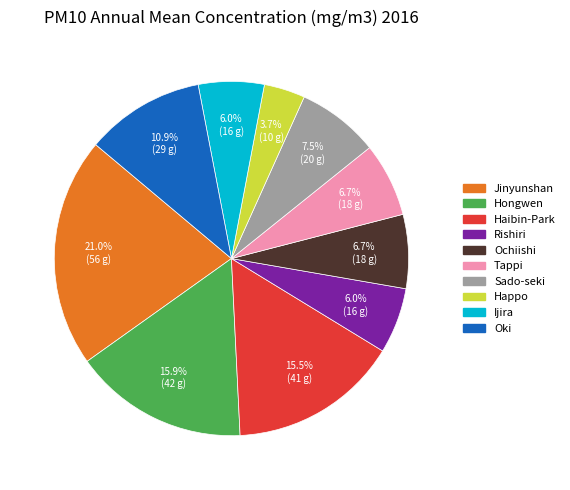

What is the smallest slice in the pie chart?

Happo